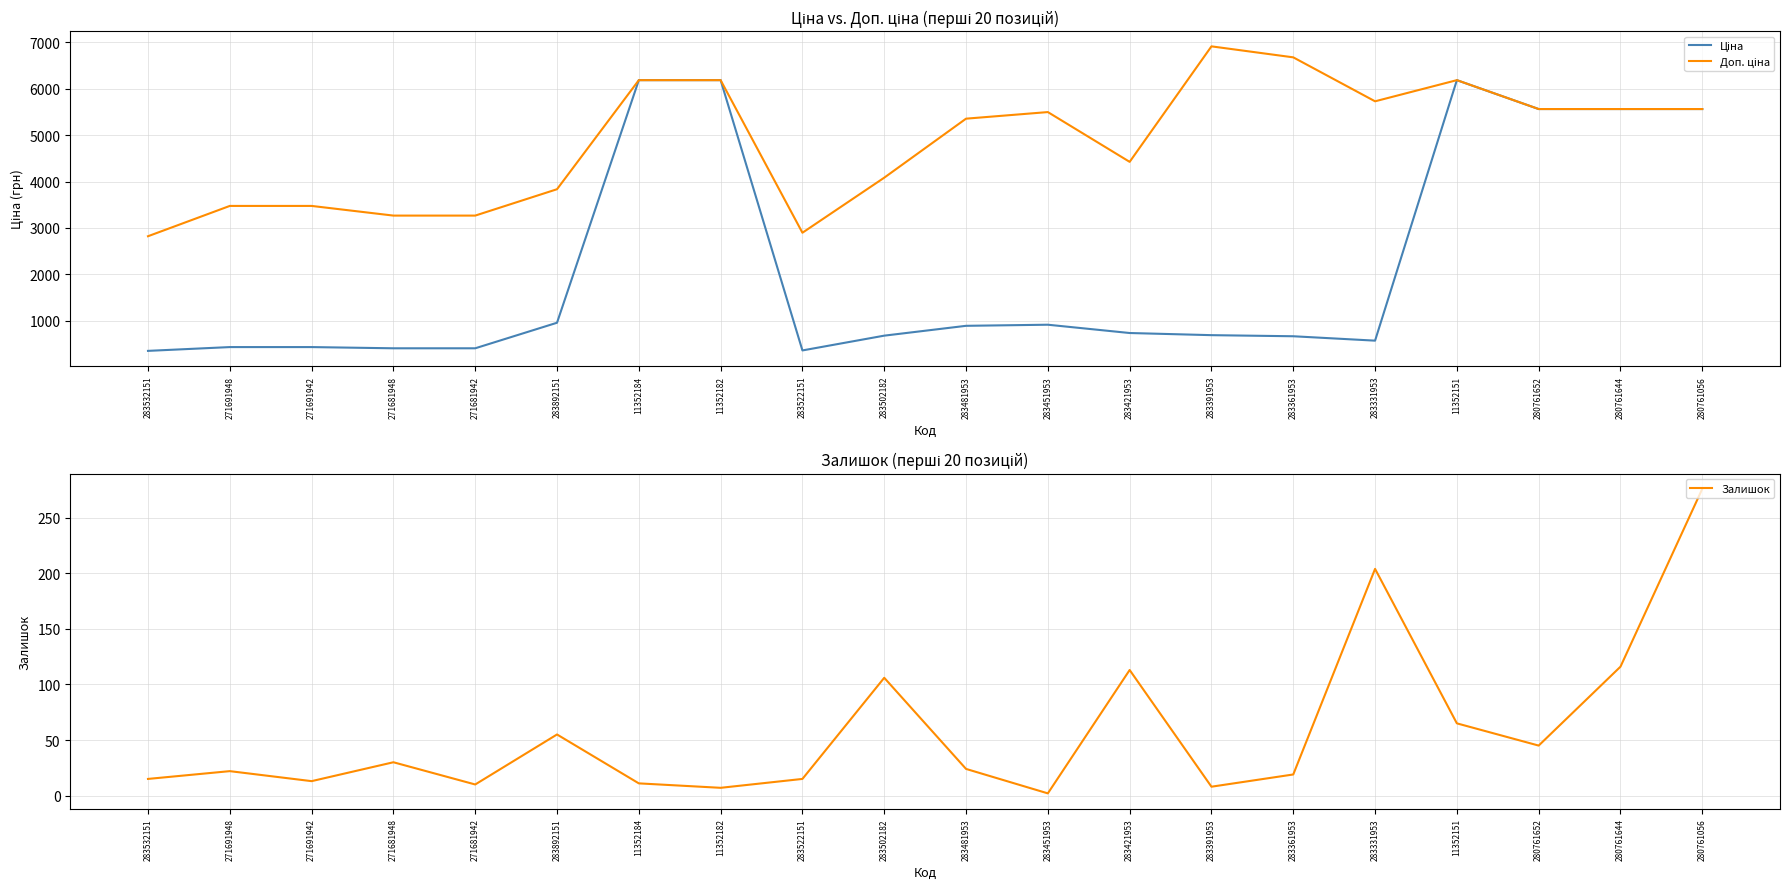

What is the difference between the maximum and minimum values in the Залишок series?

274